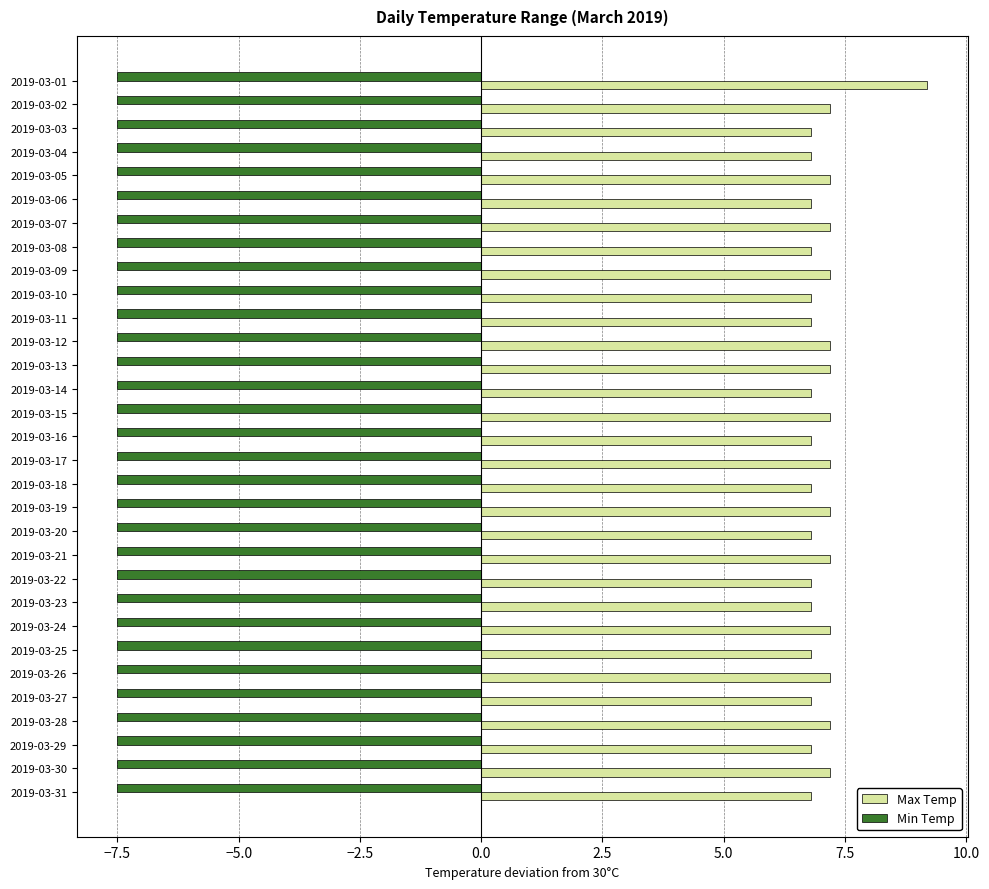

Is it true that Min Temp equals -1.6 at 2019-03-25?

False